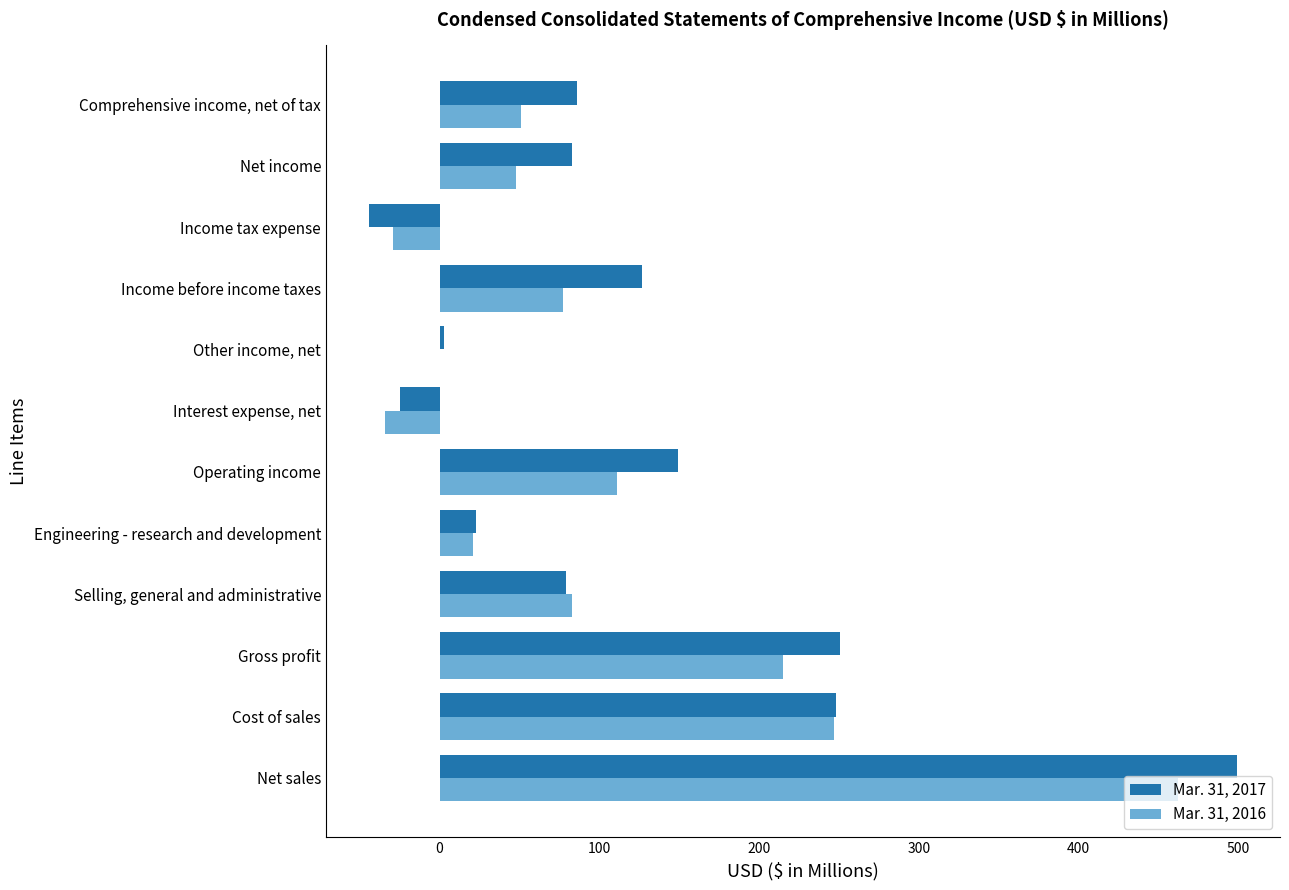

What is the sum of all Mar. 31, 2017 values?

1479